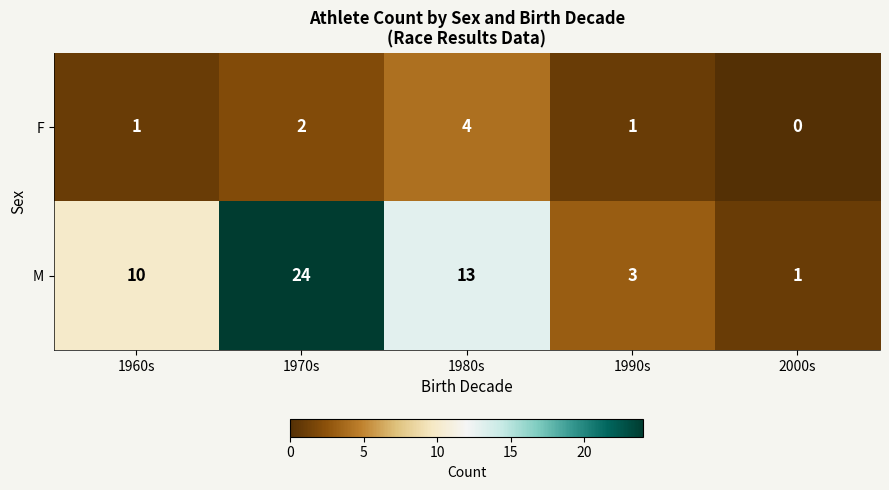

How many distinct data groups are displayed?

2